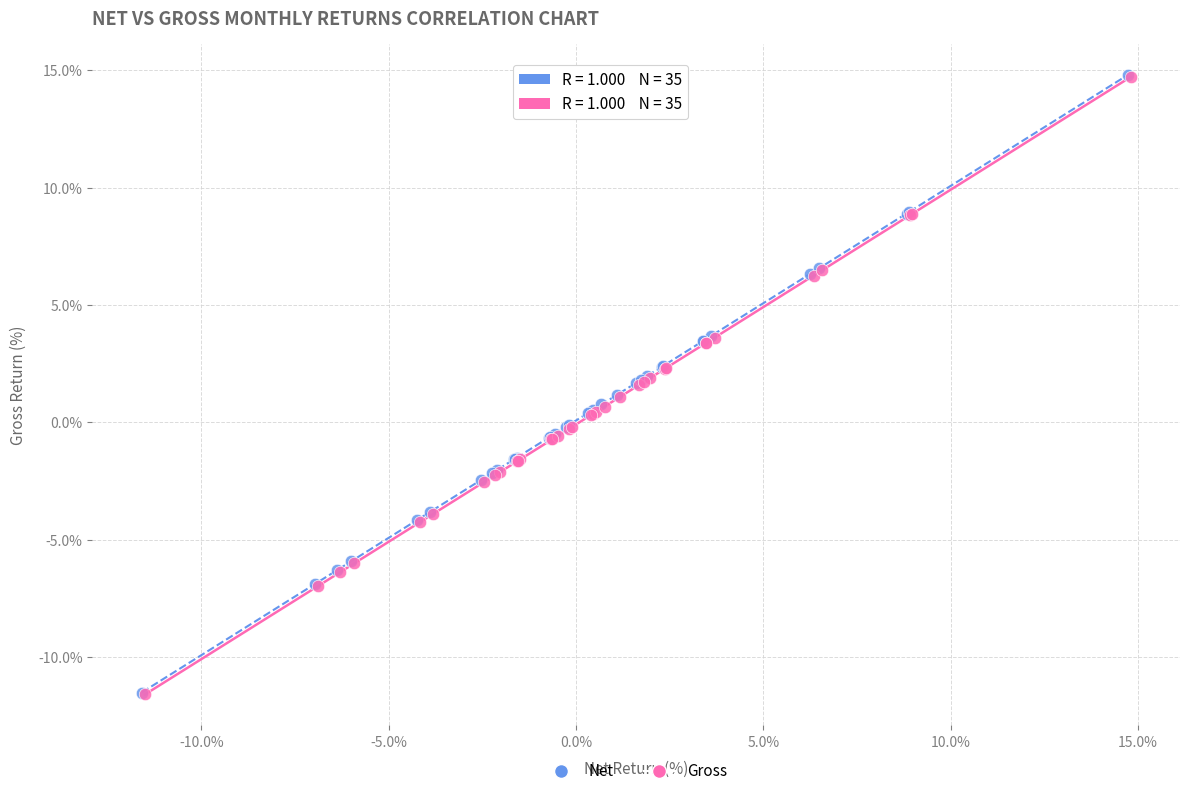

Which series has the widest spread of Y values?

Gross